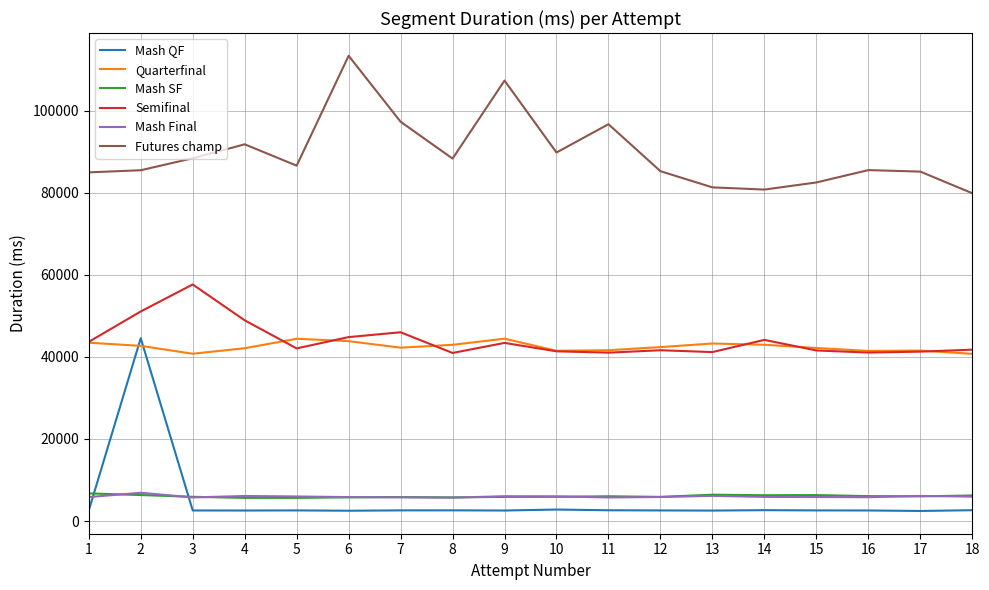

What is the approximate value of Quarterfinal at 11, to the nearest 10?

41630